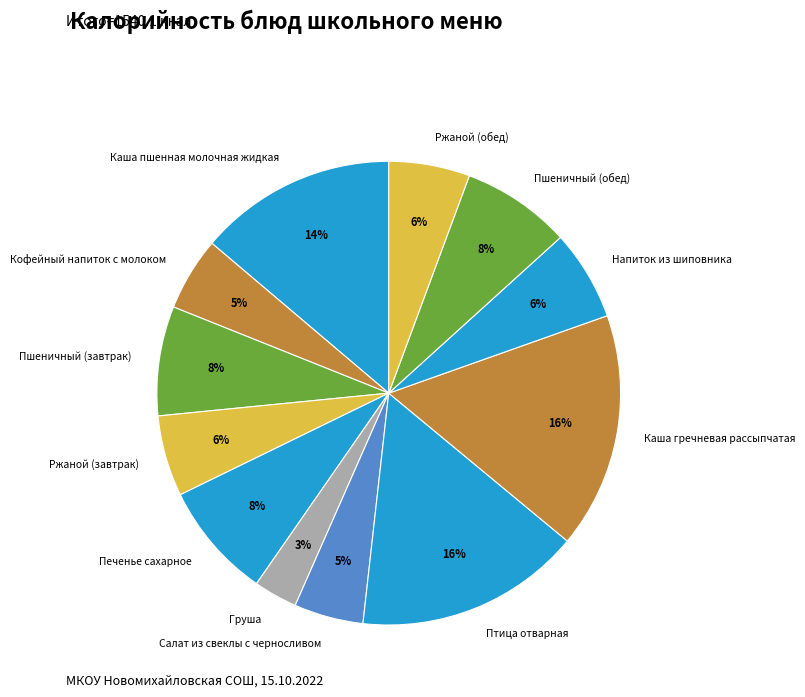

Does Напиток из шиповника represent more than half of the total?

No